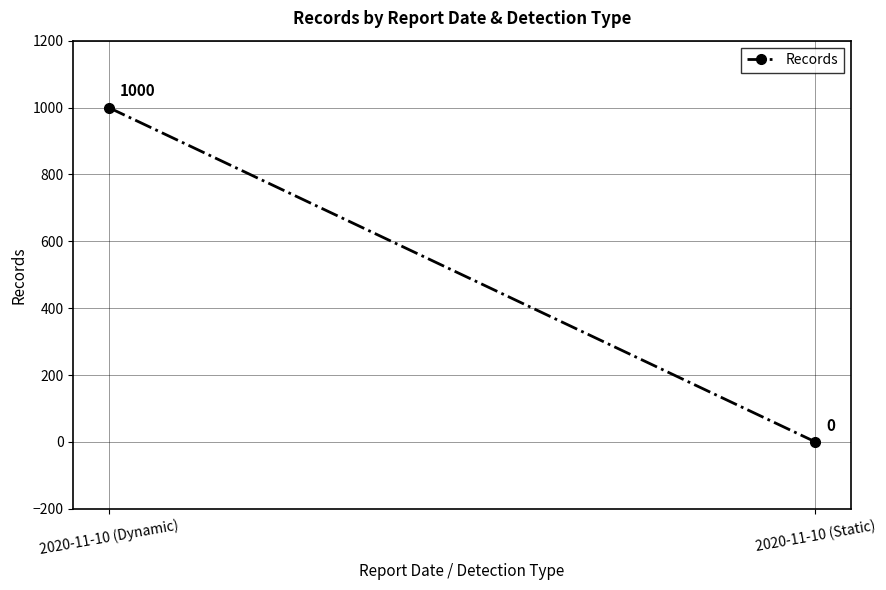

Which label corresponds to the smallest value in the chart?

2020-11-10 (Static)